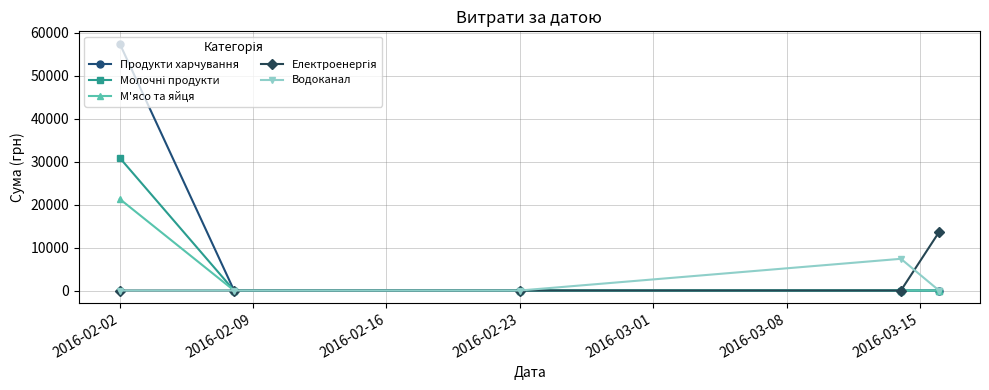

What is the greatest value displayed?

57406.2